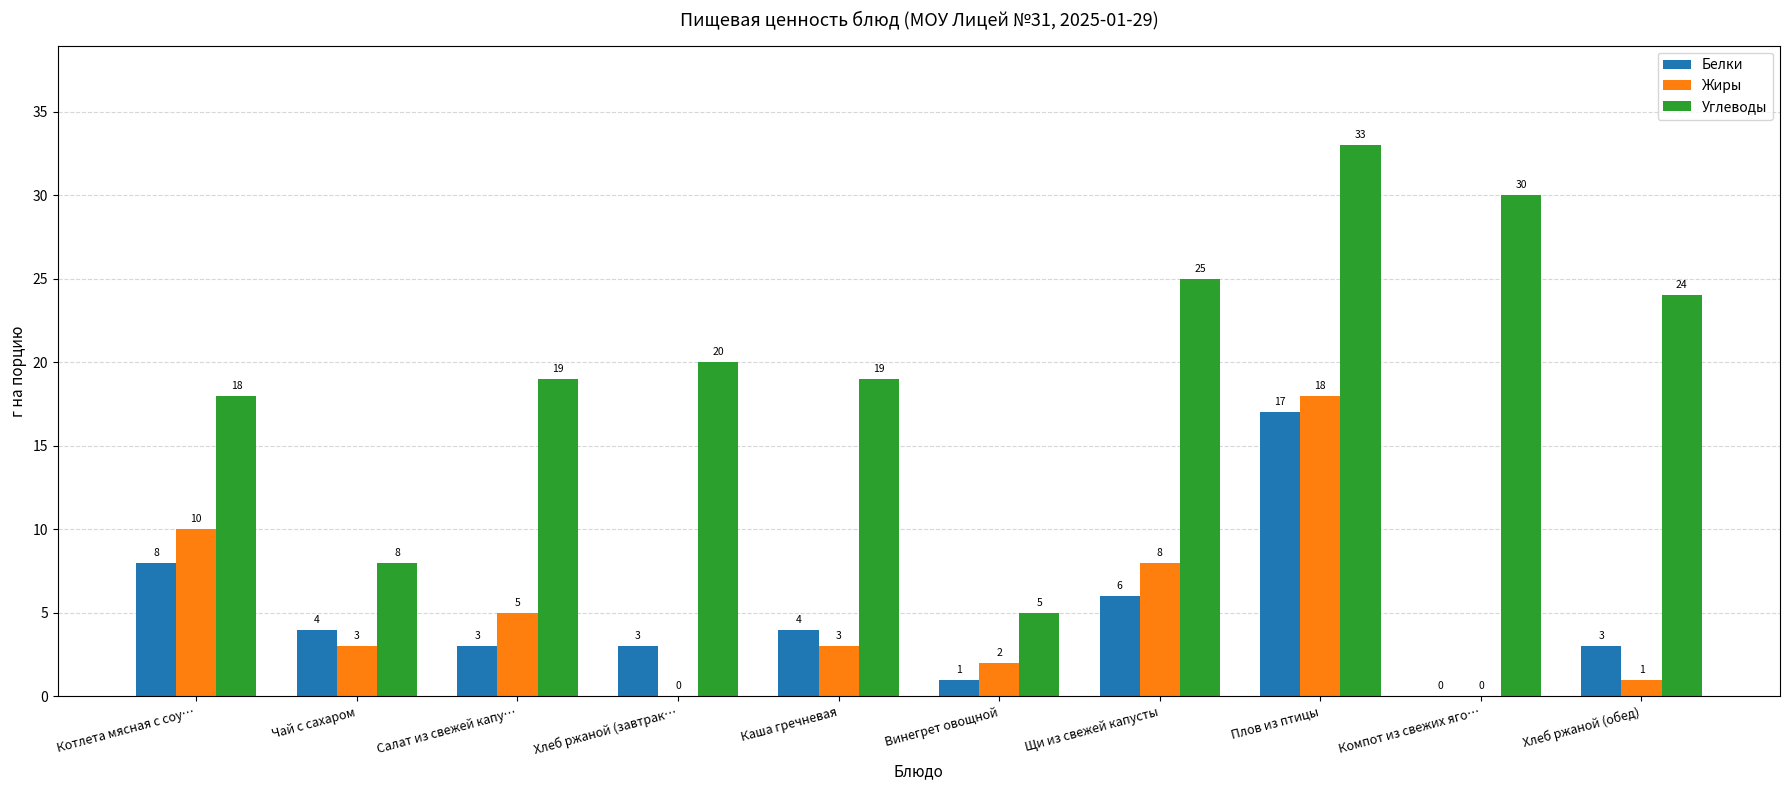

How many positive values does the Белки series have?

9